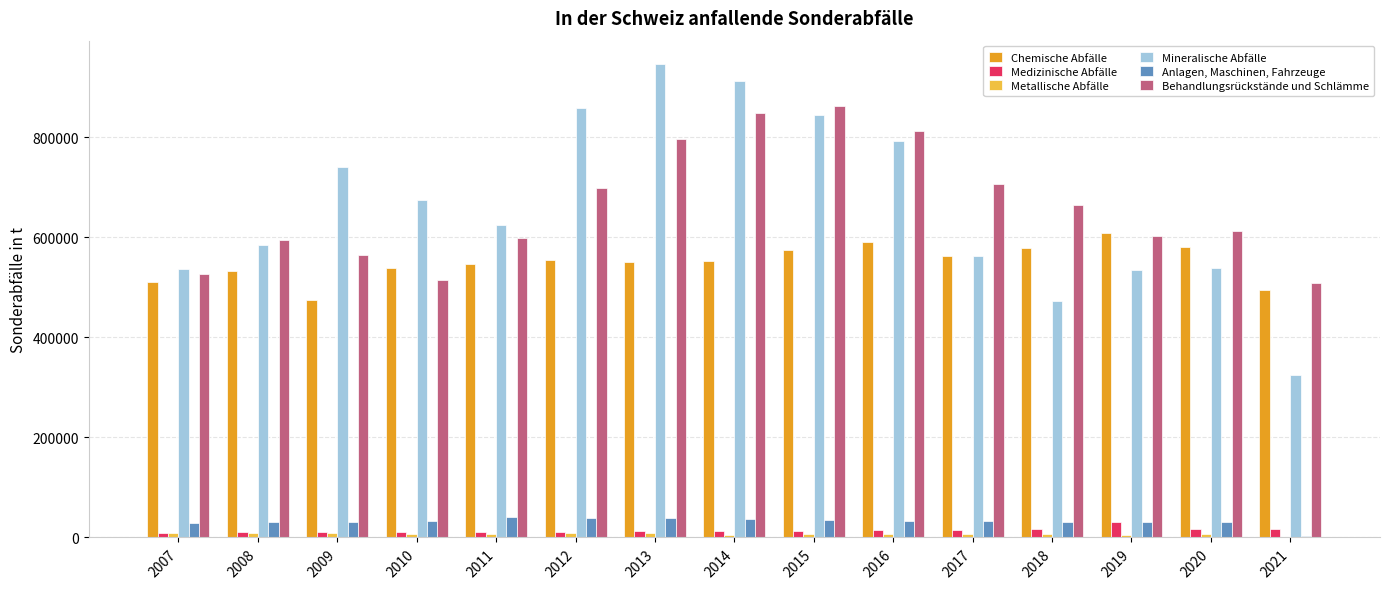

Is the value of Behandlungsrückstände und Schlämme at 2011 greater than the value of Anlagen, Maschinen, Fahrzeuge at 2016?

Yes